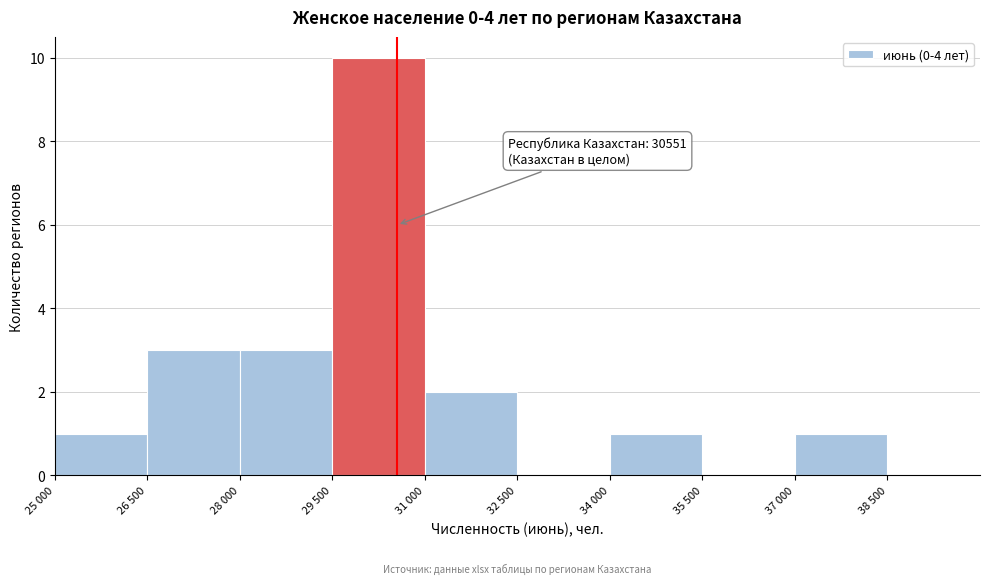

Reading right to left, what are all the values shown in this chart?

38 500=0	37 000=1	35 500=0	34 000=1	32 500=0	31 000=2	29 500=10	28 000=3	26 500=3	25 000=1